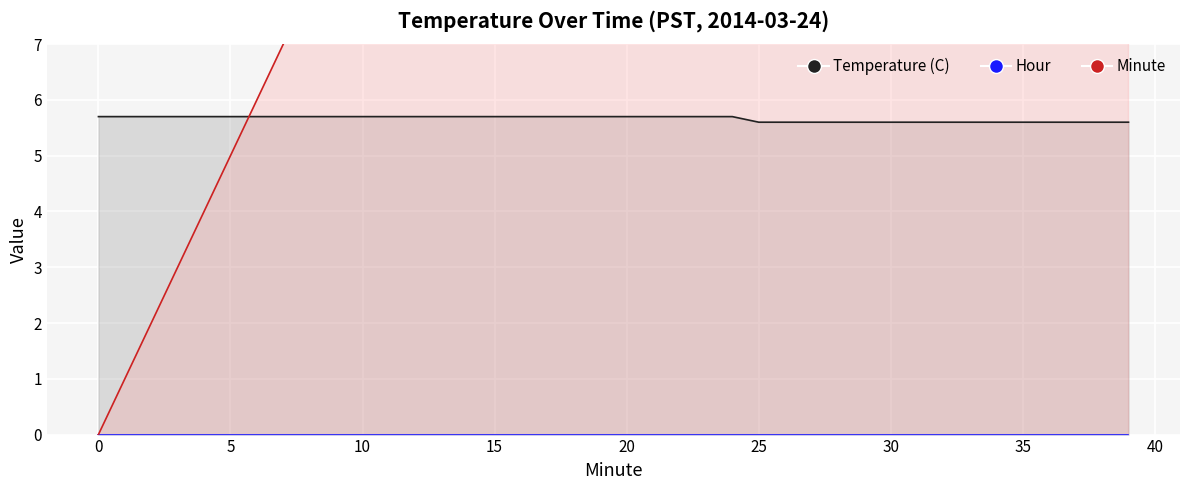

What is the greatest value displayed?

39.0